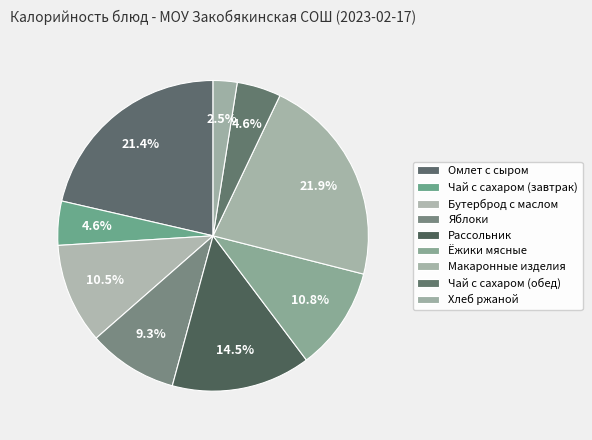

Count the number of slices in the pie.

9